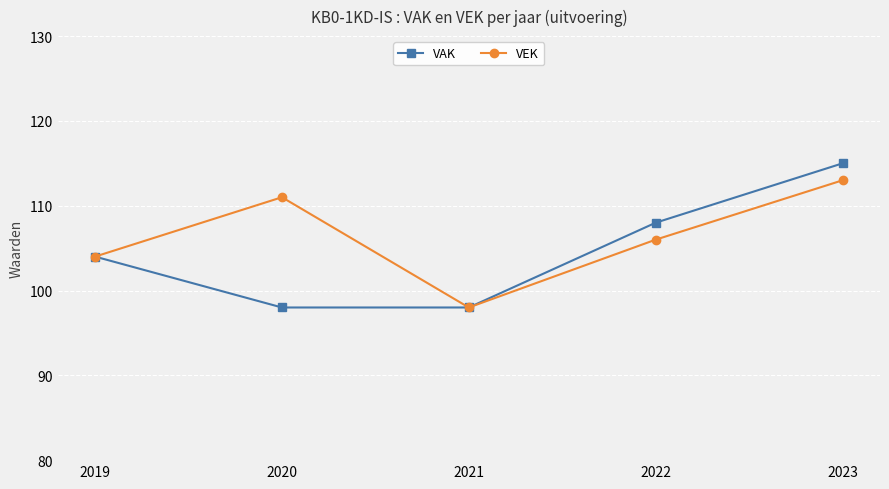

True or false: VAK has more than 0 interior local peaks.

False